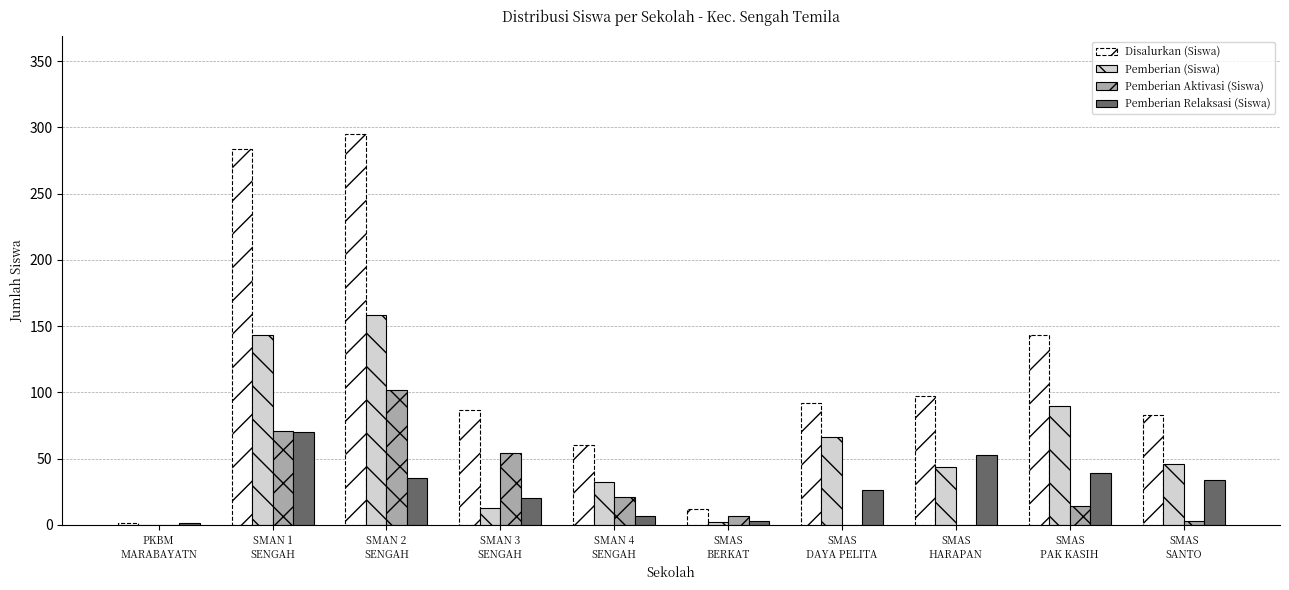

Which series has the largest total across all categories?

Disalurkan (Siswa)